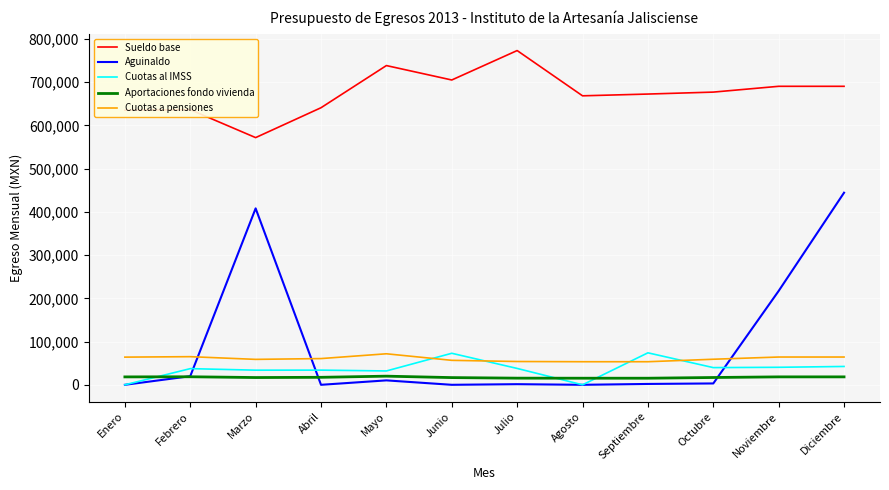

How many lines are shown in the chart?

5